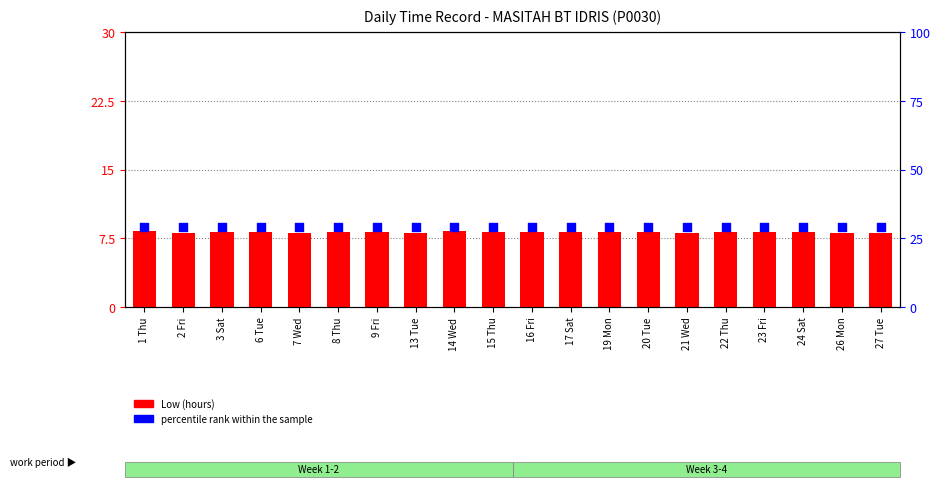

At how many categories does at least one series exceed 17?

20